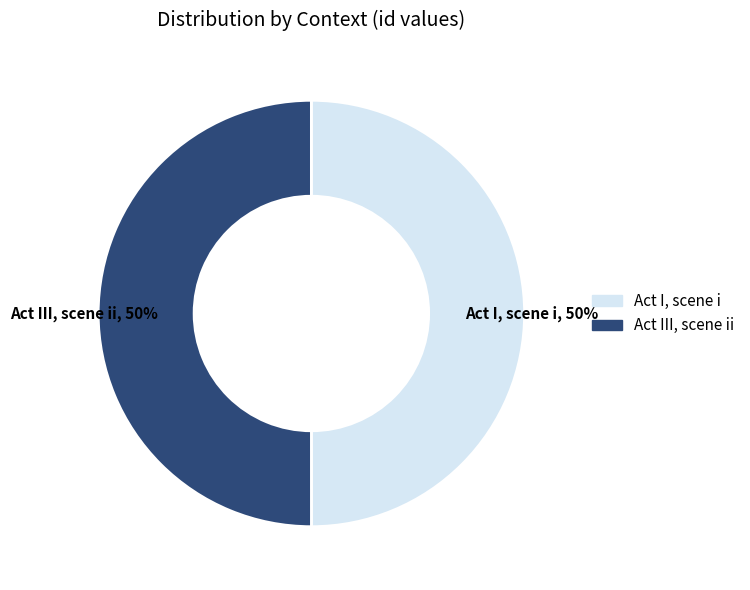

Combined, do Act III, scene ii and Act I, scene i account for over 50%?

Yes